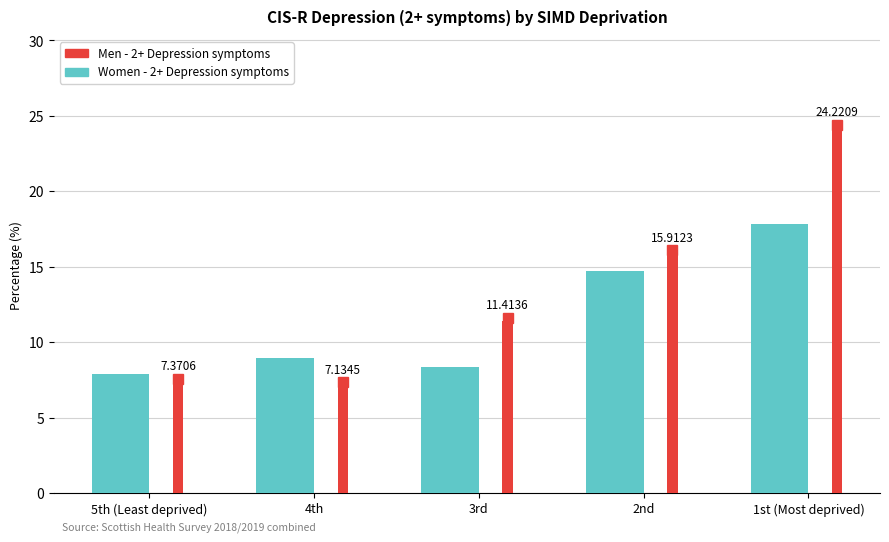

Reading left to right, extract all data points from this chart.

Women - 2+ Depression symptoms: 7.9	9.0	8.3	14.7	17.8
Men - 2+ Depression symptoms: 7.4	7.1	11.4	15.9	24.2